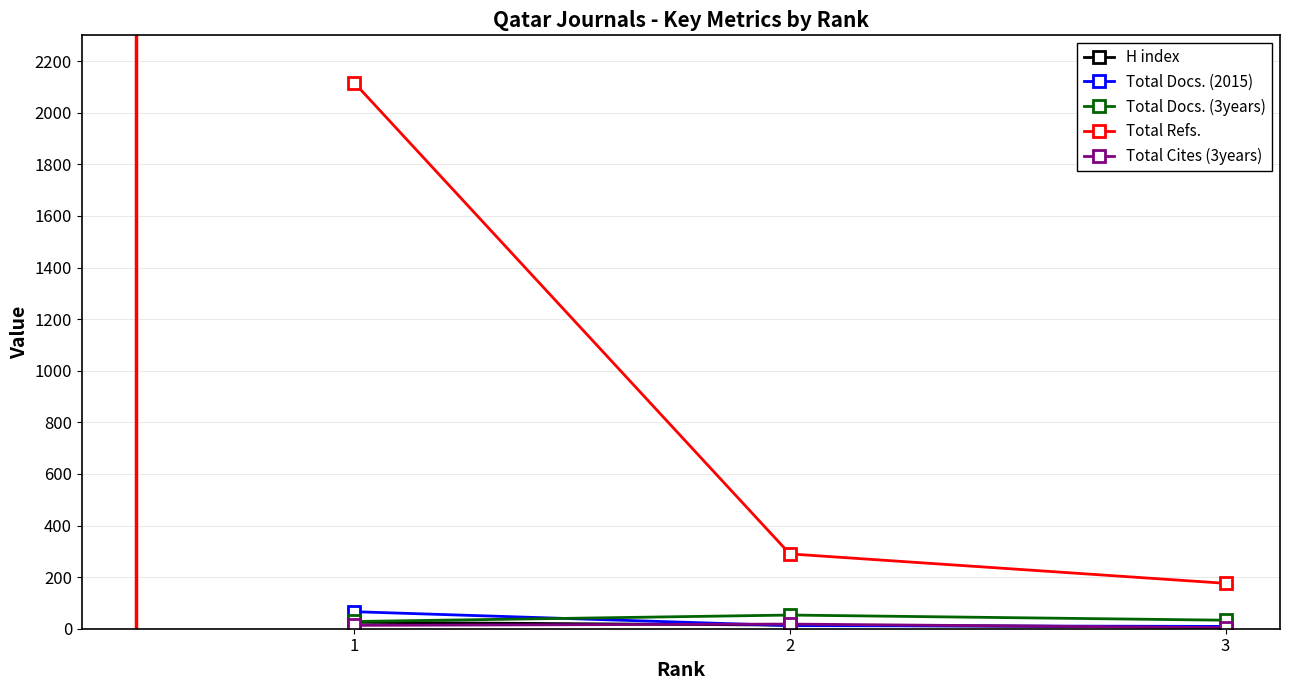

Is the value of Total Refs. at 3 greater than the value of Total Docs. (2015) at 3?

Yes